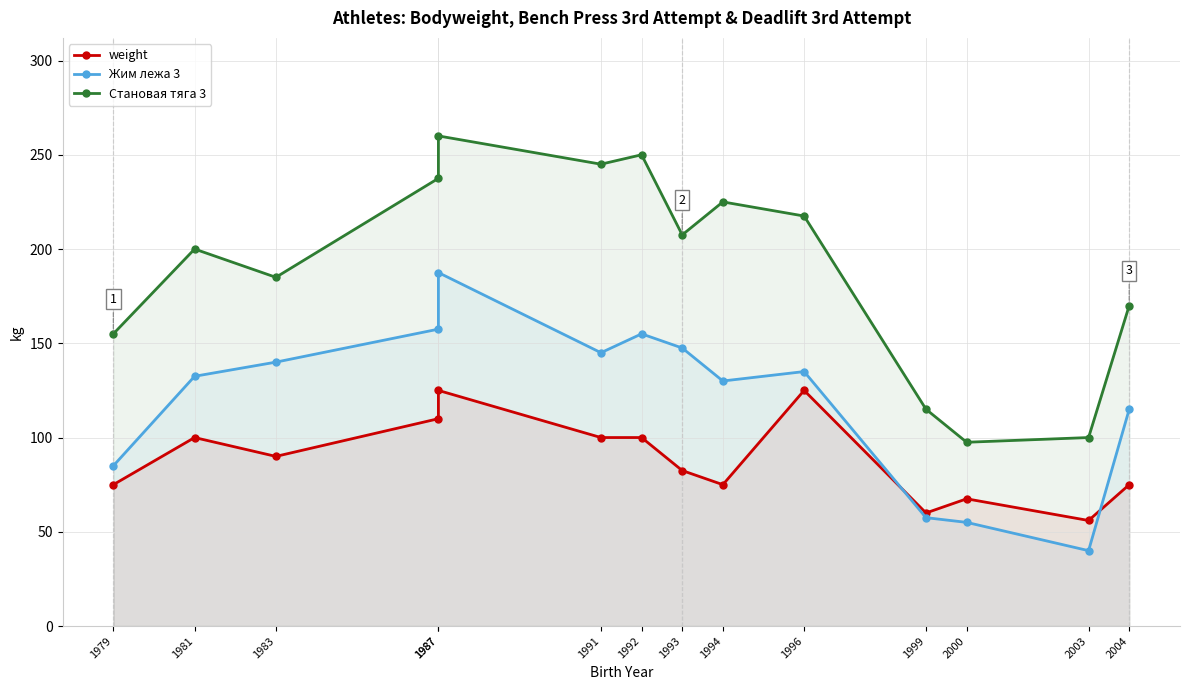

Reading right to left, list all the values displayed in this chart.

weight: 75.0	56.0	67.5	60.0	125.0	75.0	82.5	100.0	100.0	125.0	110.0	90.0	100.0	75.0
Жим лежа 3: 115.0	40.0	55.0	57.5	135.0	130.0	147.5	155.0	145.0	187.5	157.5	140.0	132.5	85.0
Становая тяга 3: 170.0	100.0	97.5	115.0	217.5	225.0	207.5	250.0	245.0	260.0	237.5	185.0	200.0	155.0